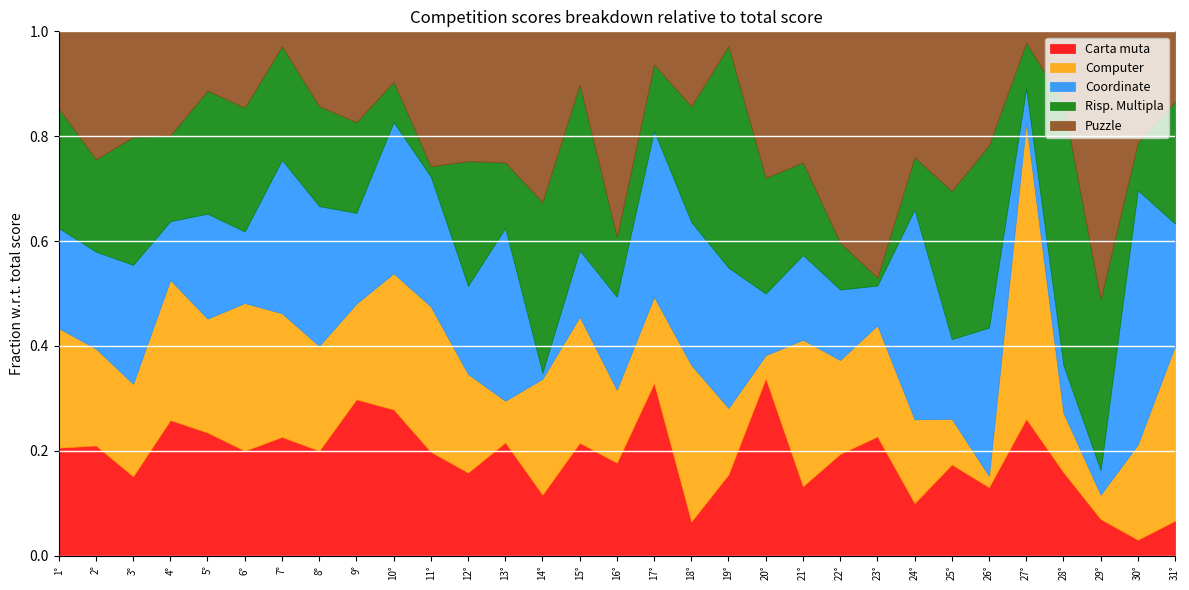

At which category does Risp. Multipla reach its first local peak?

3°